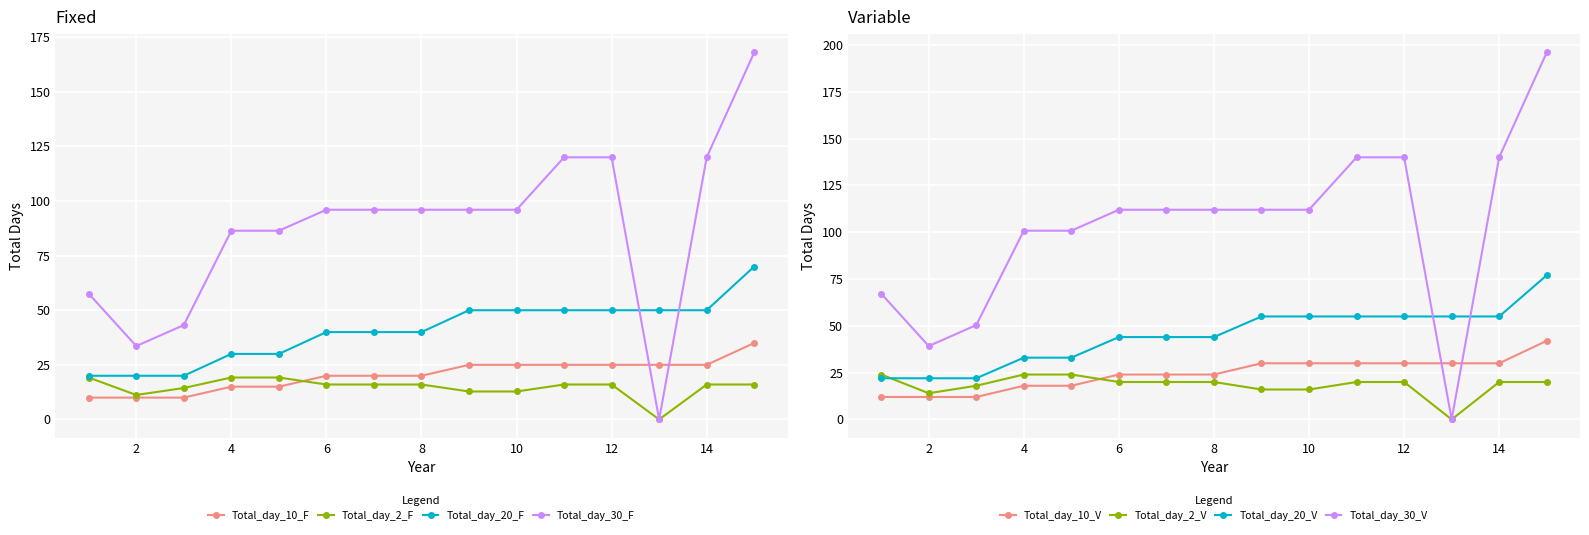

What is the lowest value of the Total_day_20_F series?

20.0